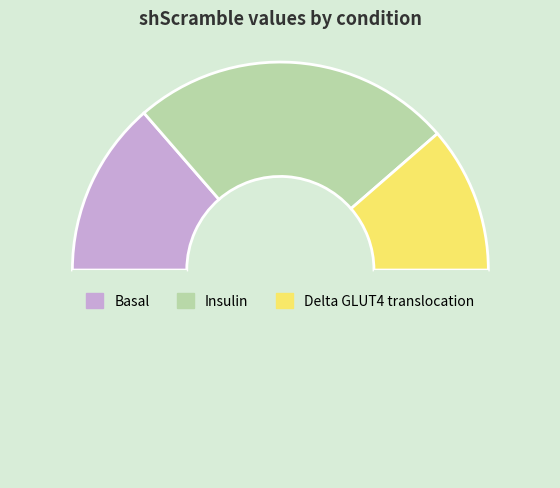

To the nearest percent, what is the average slice percentage?

33%